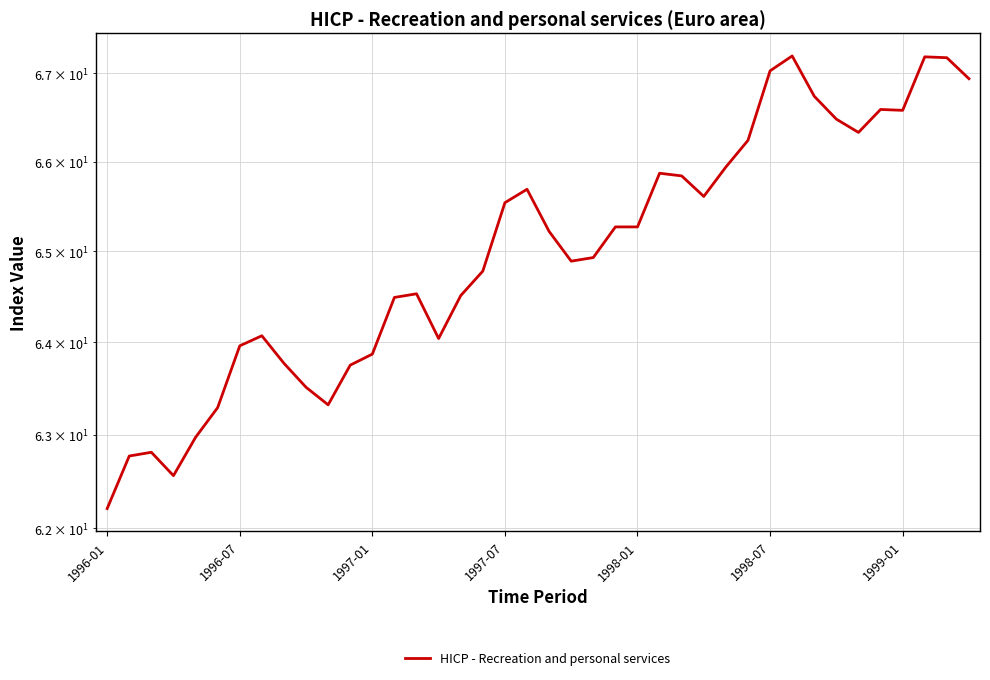

Reading left to right, list all the values displayed in this chart.

62.2	62.8	62.8	62.6	63.0	63.3	64.0	64.1	63.8	63.5	63.3	63.8	63.9	64.5	64.5	64.0	64.5	64.8	65.5	65.7	65.2	64.9	64.9	65.3	65.3	65.9	65.8	65.6	65.9	66.2	67.0	67.2	66.7	66.5	66.3	66.6	66.6	67.2	67.2	66.9